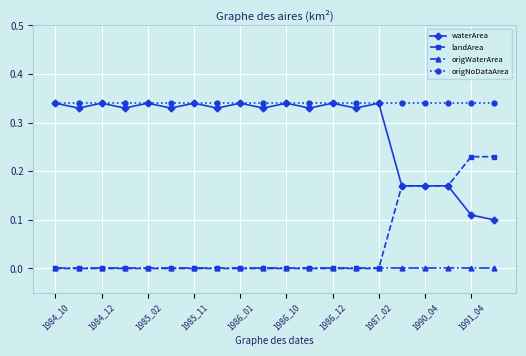

True or false: landArea and origNoDataArea intersect in this chart.

False